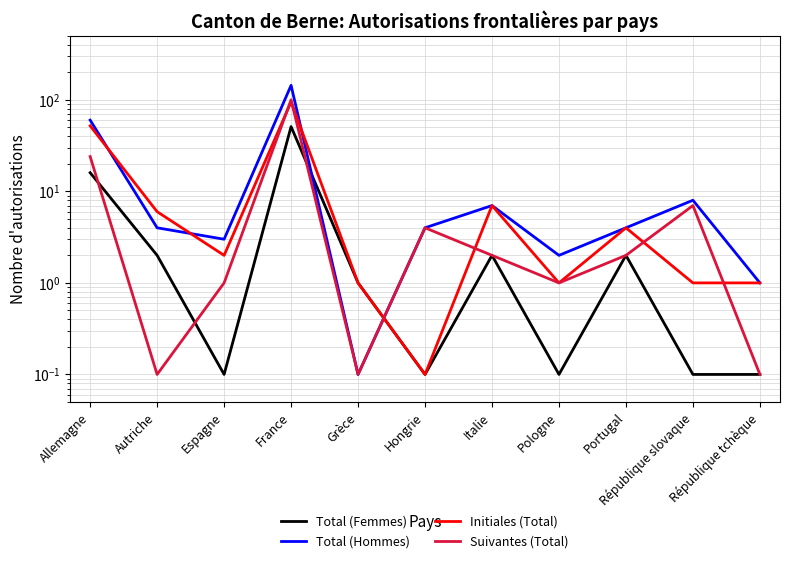

What is the label of the 11th point from the left?

République tchèque